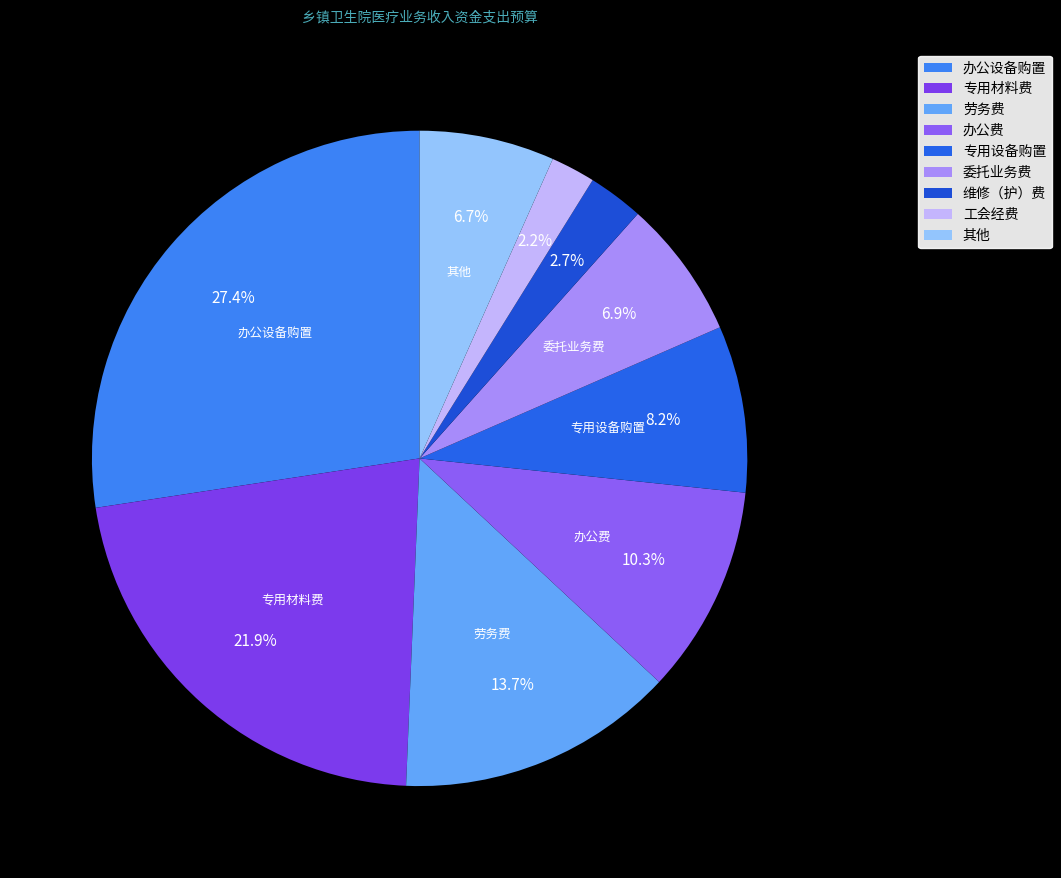

What percentage is NOT represented by 劳务费?

86.3%